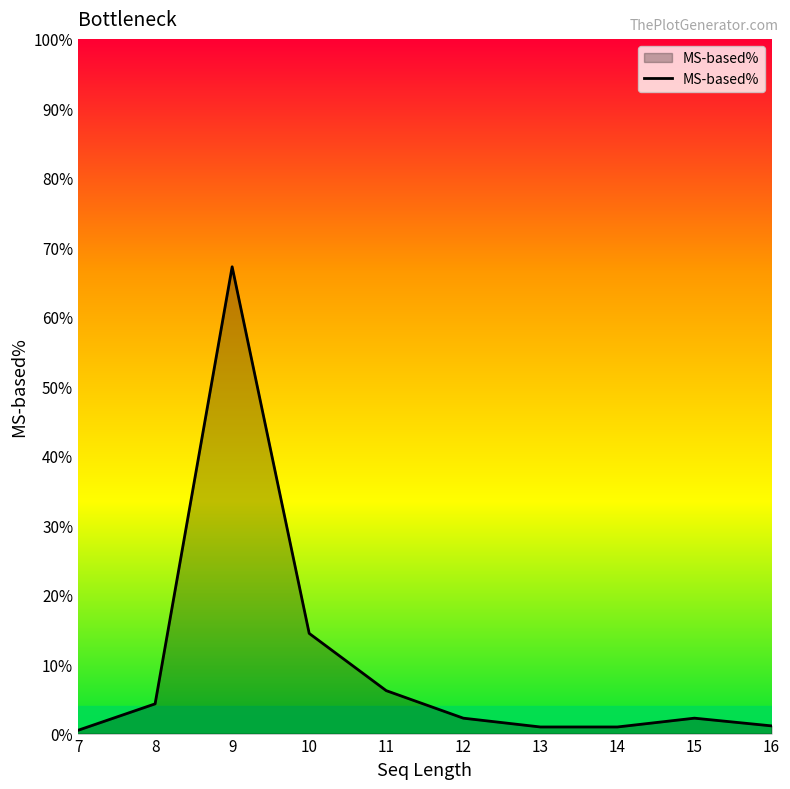

What is the average value?

10.0